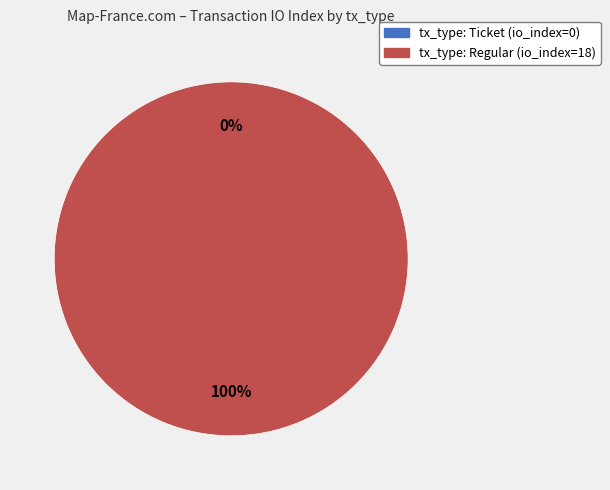

Does any single category account for the majority?

Yes